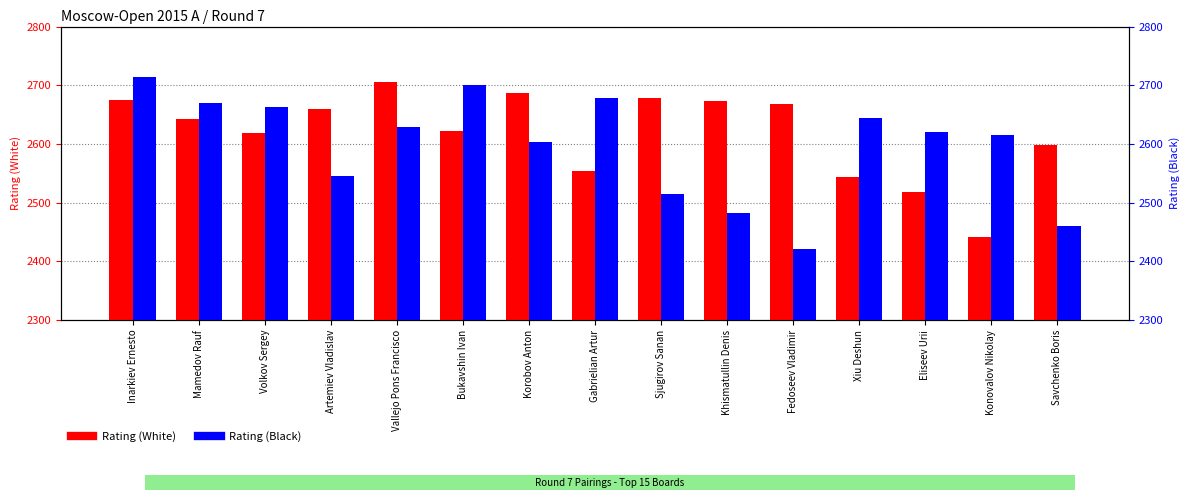

Which has a higher value, Vallejo Pons Francisco or Mamedov Rauf?

Vallejo Pons Francisco